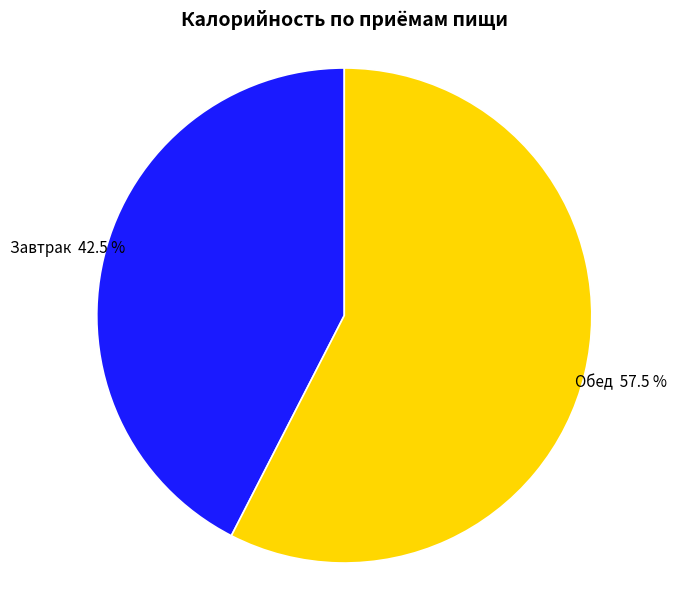

To the nearest percent, what is the difference between the largest and smallest slice percentages?

15%